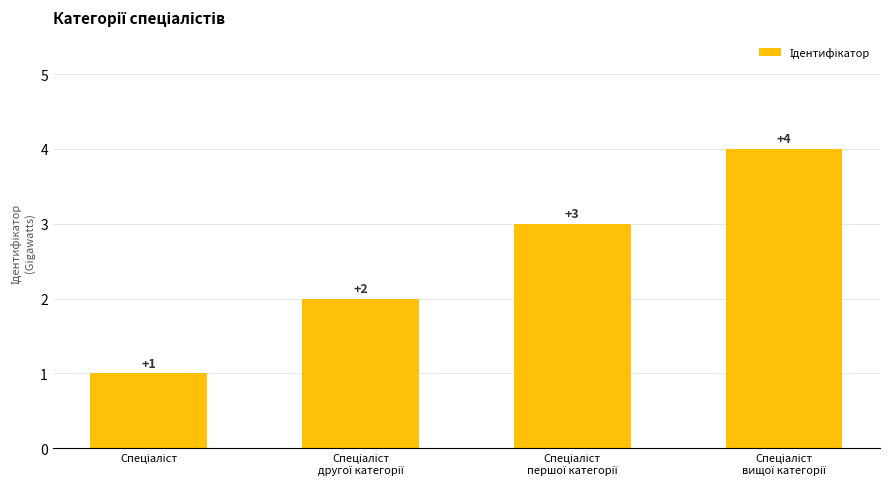

What is the greatest value displayed?

4